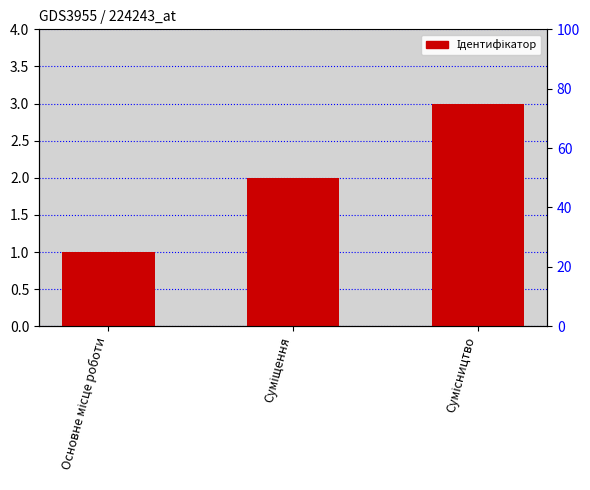

What is the difference between the second highest and minimum values?

1